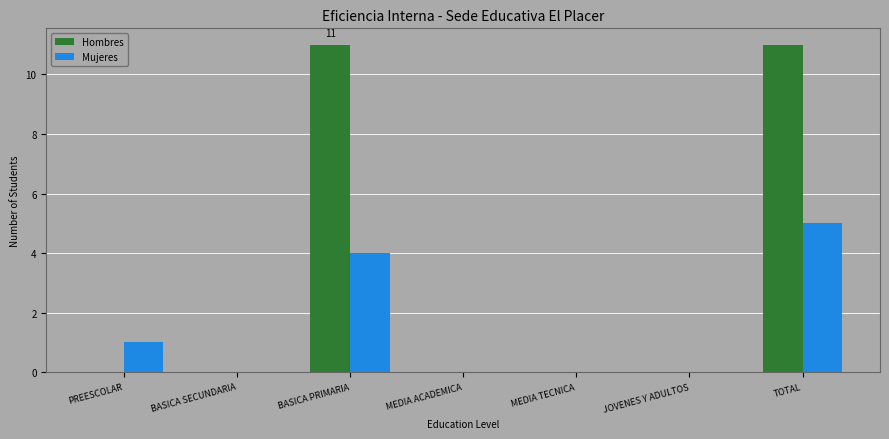

At which category is the sum across all series the highest?

TOTAL